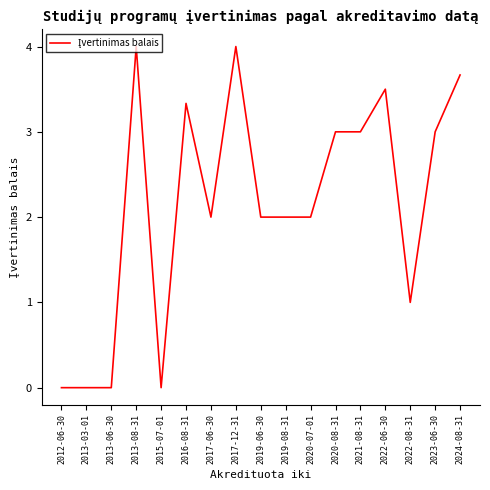

What is the difference between the values at 2013-06-30 and 2013-08-31?

4.0